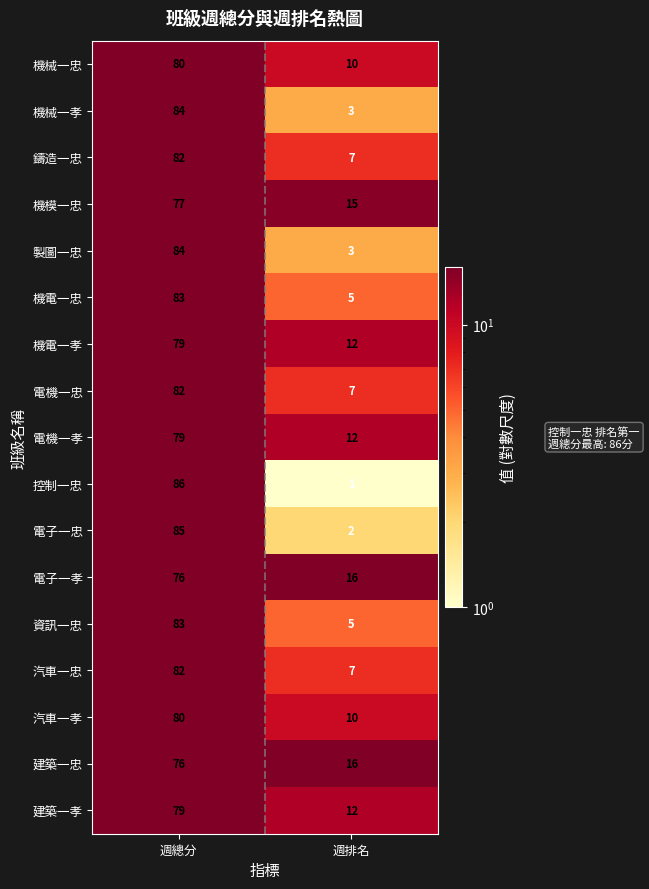

List the labels in order of 電子一孝 value, smallest first.

週排名, 週總分